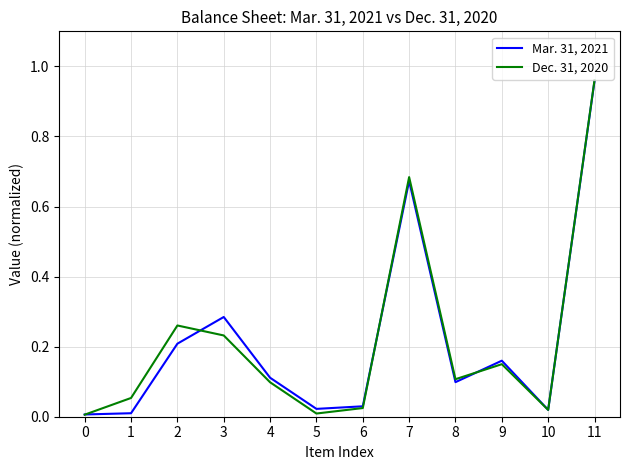

At which category is the sum across all series the highest?

11